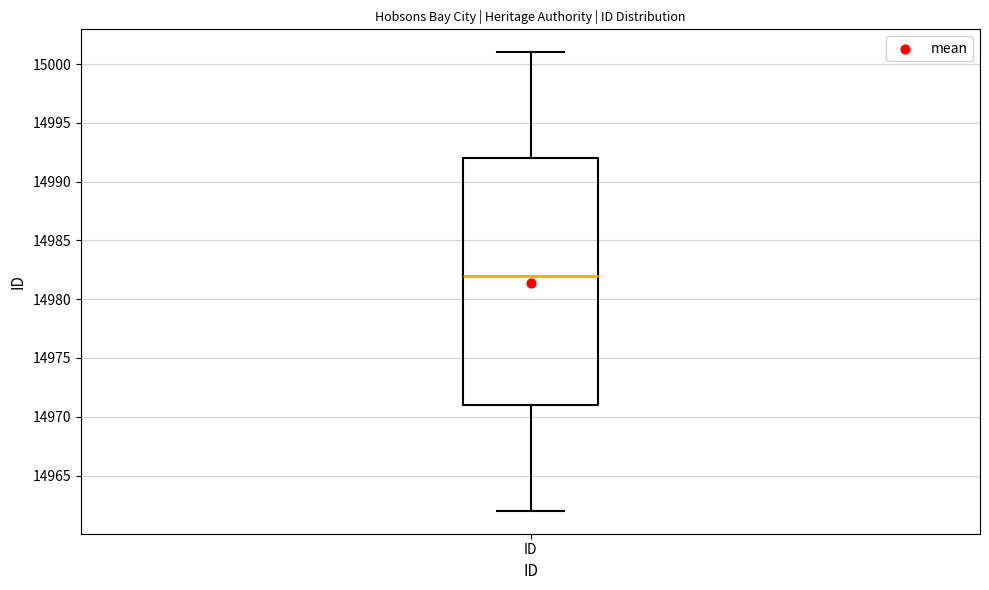

Transcribe this box plot: give where the median line is, the range the box spans, and where the two whiskers end, as read against the y-axis. The values are not printed on the chart, so give them approximately, as read against the axis.

median 14982, box 14971 to 14992, whiskers 14962 to 15001